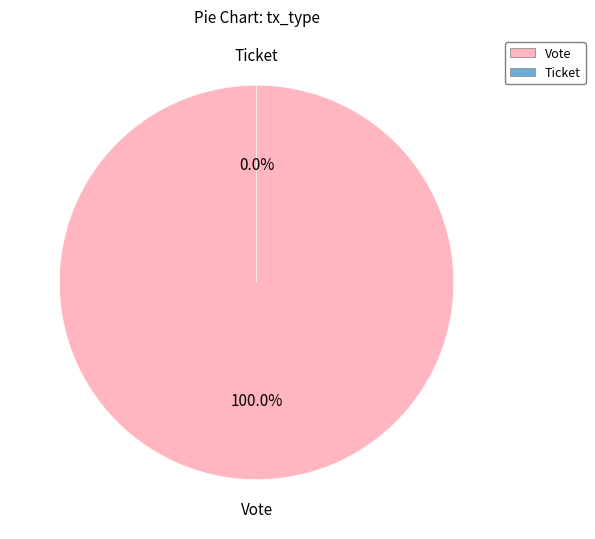

To the nearest percent, what portion does Vote represent?

100%